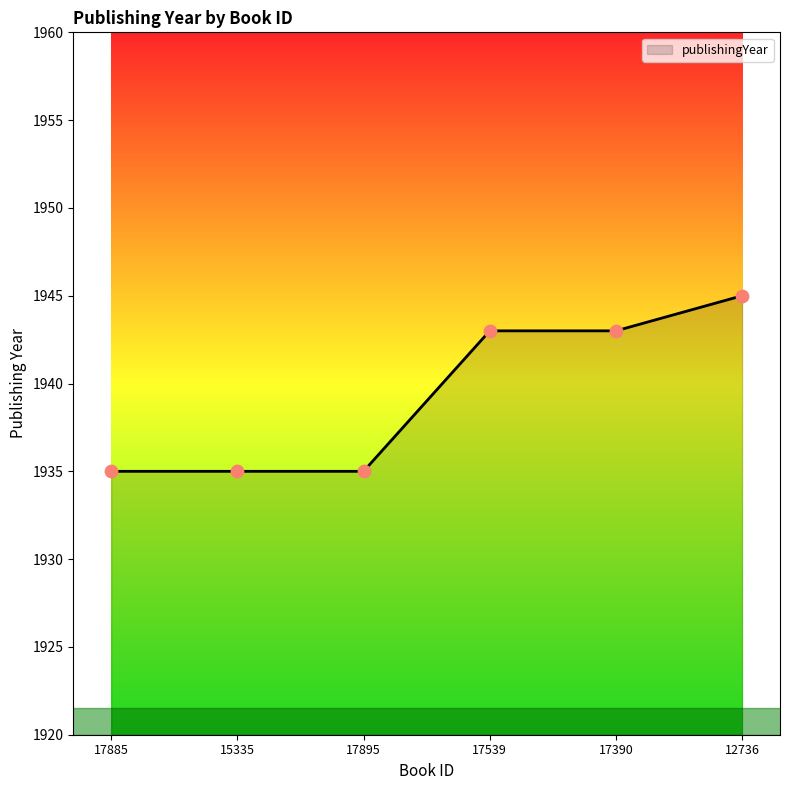

What is the ratio of the value at 17539 to the value at 15335?

1.0